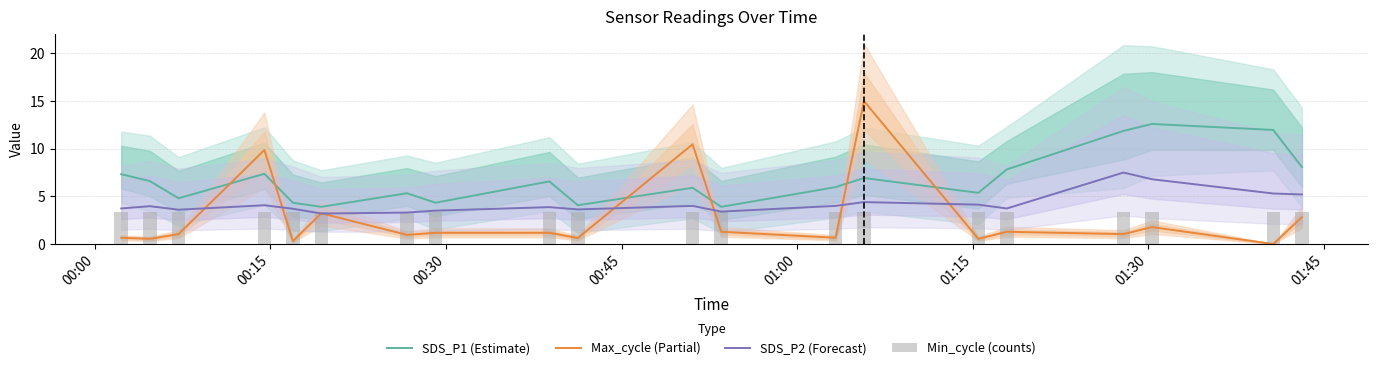

Which series has the largest total across all categories?

SDS_P1 (Estimate)